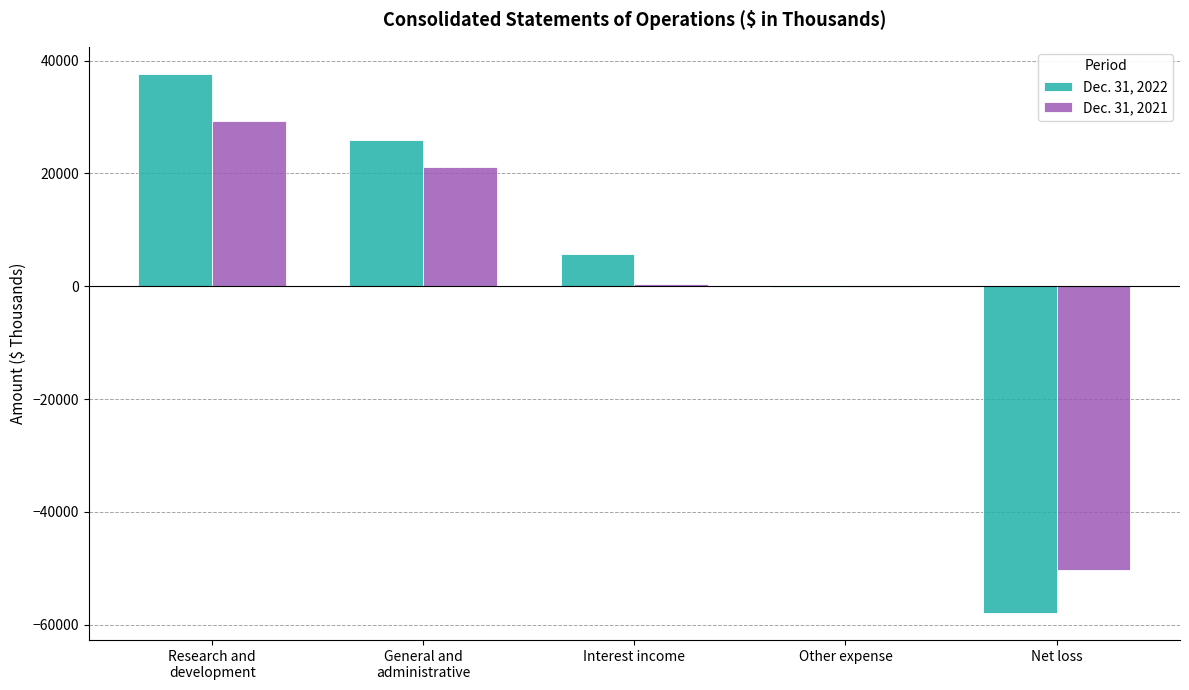

How many groups of bars are there?

5